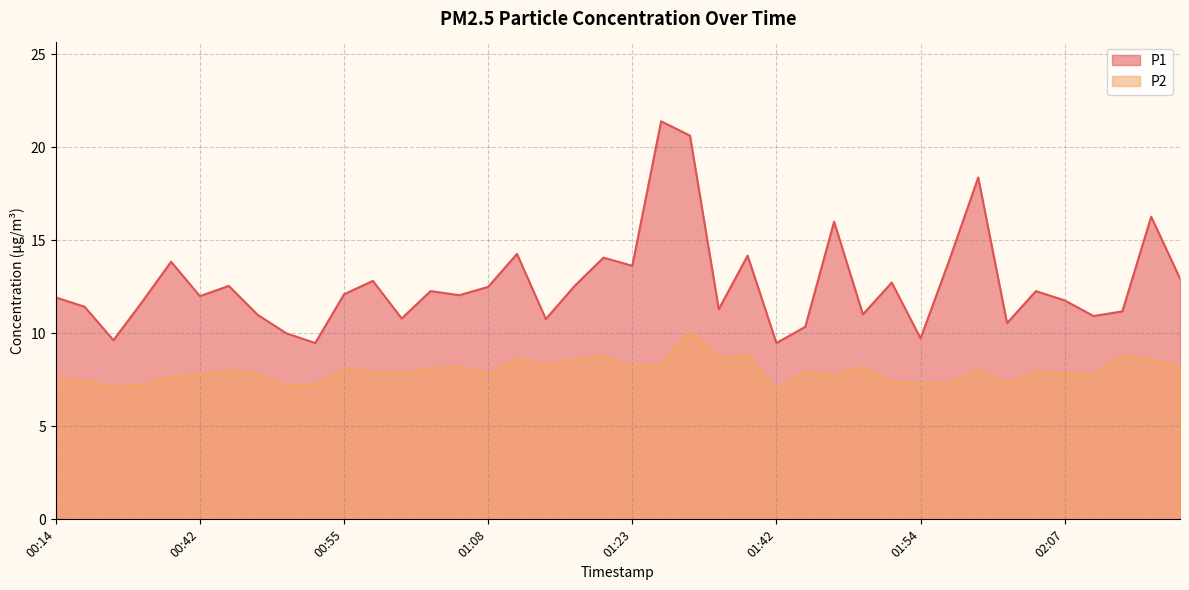

The value of P1 at 01:42 is 16.5. True or false?

False